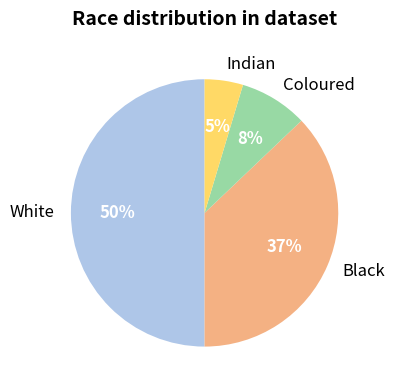

What is the ratio of the value at Indian to the value at Black?

0.1